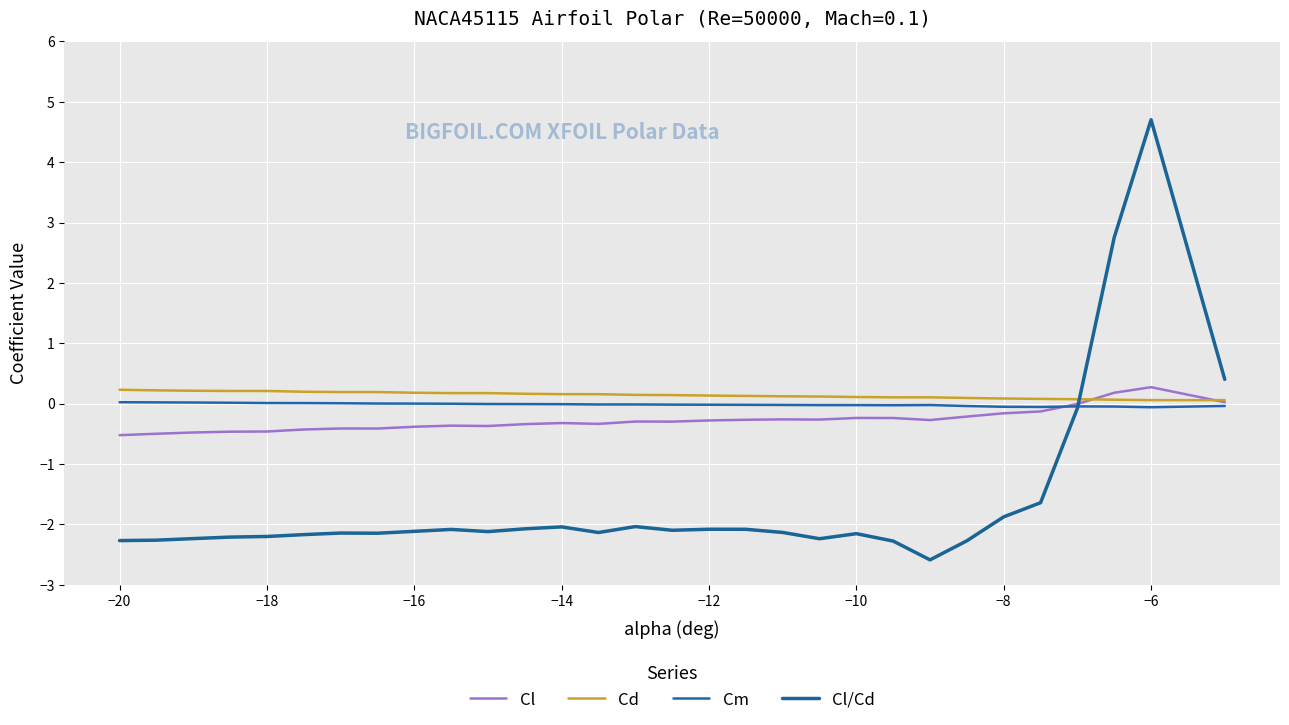

True or false: Cd has more than 1 interior local peaks.

True